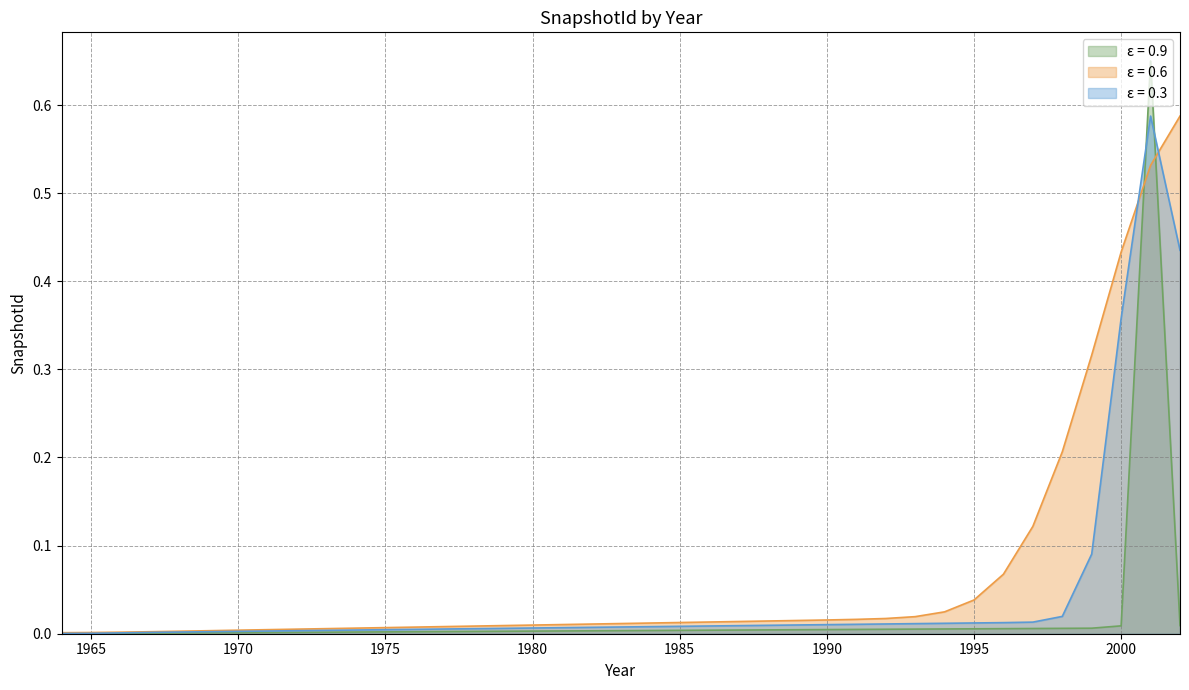

Reading left to right, what are all the values shown in this chart?

1964=0.0	1965=0.0	1966=0.0	1967=0.0	1968=0.0	1969=0.0	1970=0.0	1971=0.0	1972=0.0	1973=0.0	1974=0.0	1975=0.0	1976=0.0	1977=0.0	1978=0.0	1979=0.0	1980=0.0	1981=0.0	1982=0.0	1983=0.0	1984=0.0	1985=0.0	1986=0.0	1987=0.0	1988=0.0	1989=0.0	1990=0.0	1991=0.0	1992=0.0	1993=0.0	1994=0.0	1995=0.0	1996=0.0	1997=0.0	1998=0.0	1999=0.0	2000=0.0	2001=0.7	2002=0.0